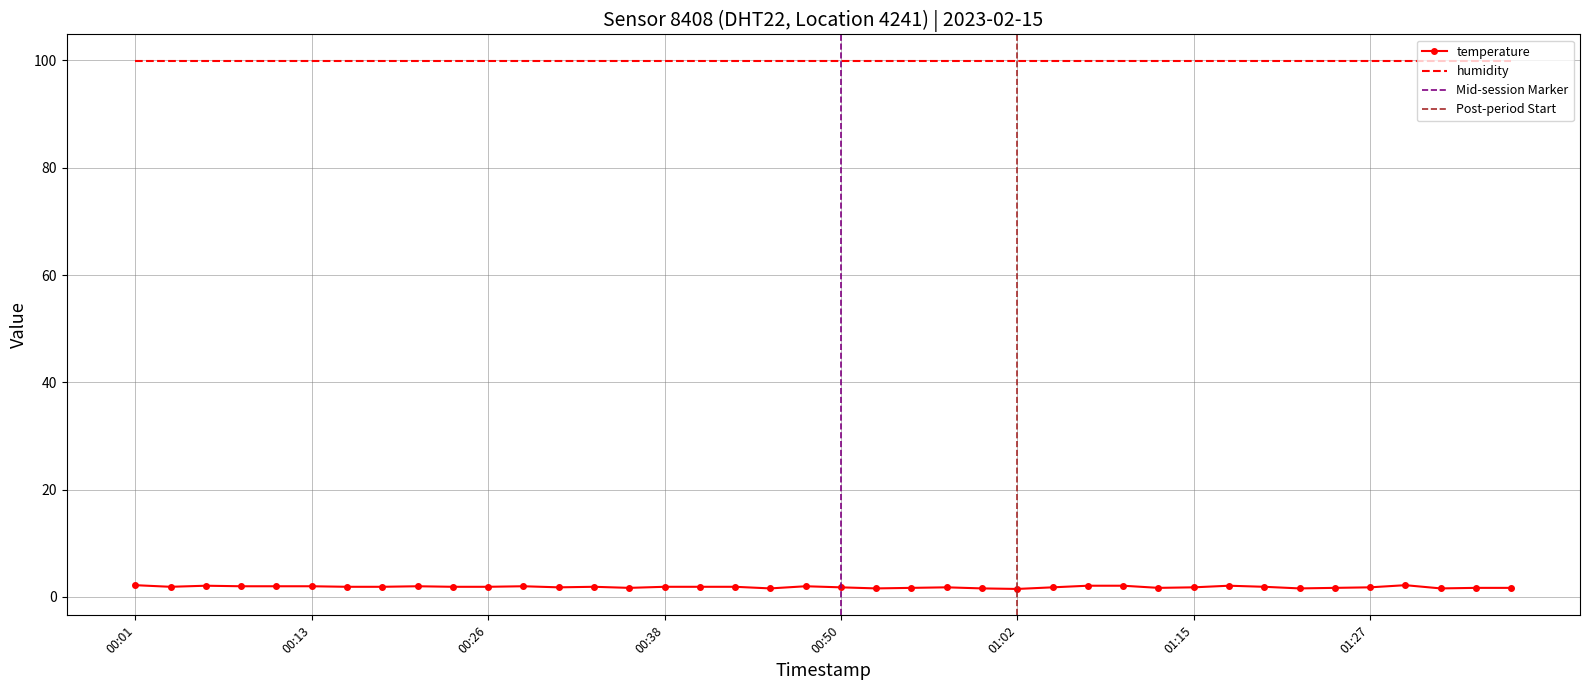

What is the highest value of the temperature series?

2.2